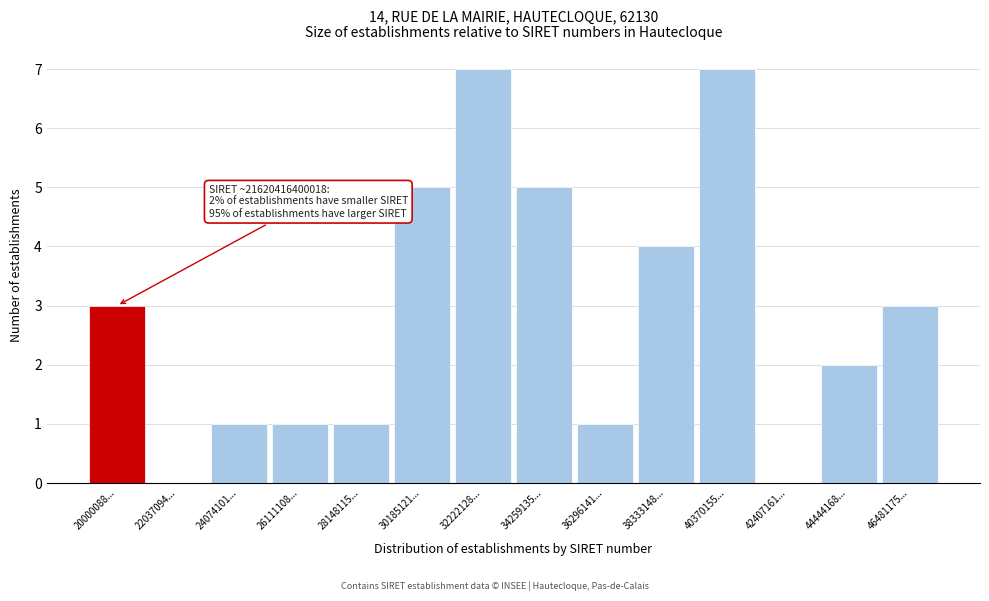

Reading right to left, list all the values displayed in this chart.

46481175...=3	44444168...=2	42407161...=0	40370155...=7	38333148...=4	36296141...=1	34259135...=5	32222128...=7	30185121...=5	28148115...=1	26111108...=1	24074101...=1	22037094...=0	20000088...=3